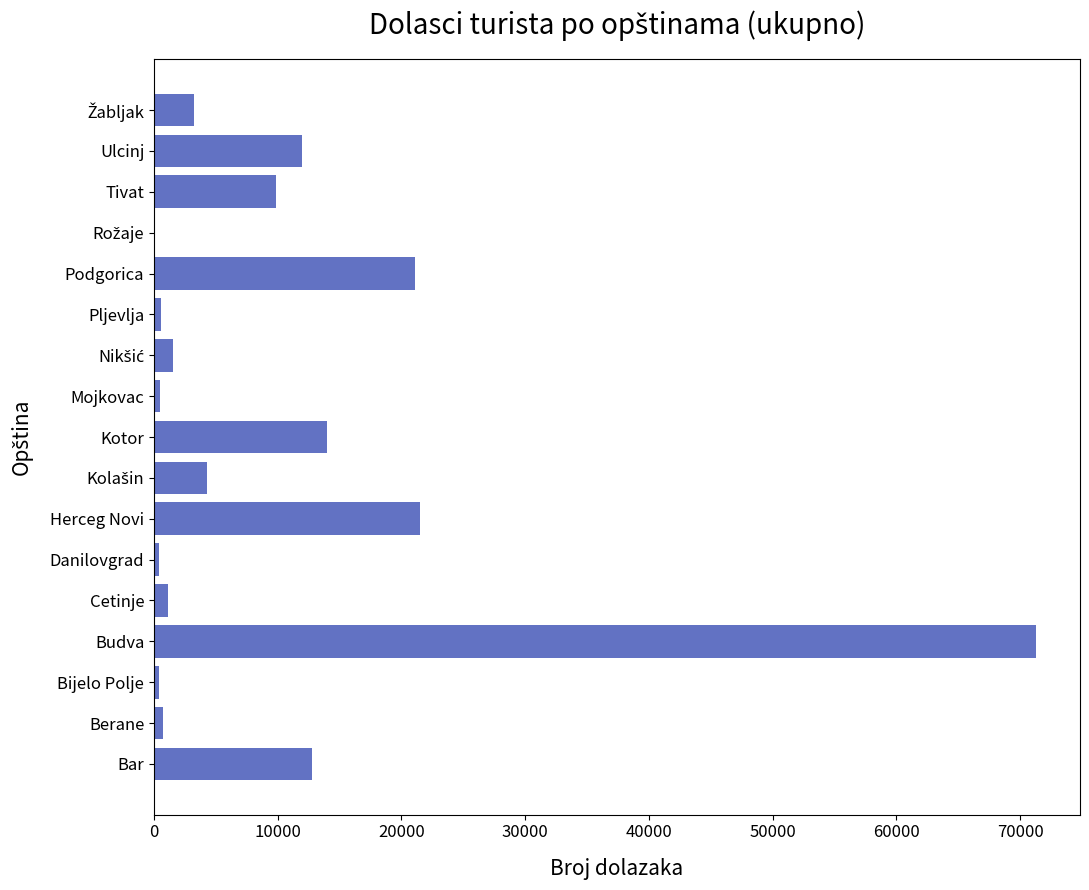

What is the sum of all values?

175230